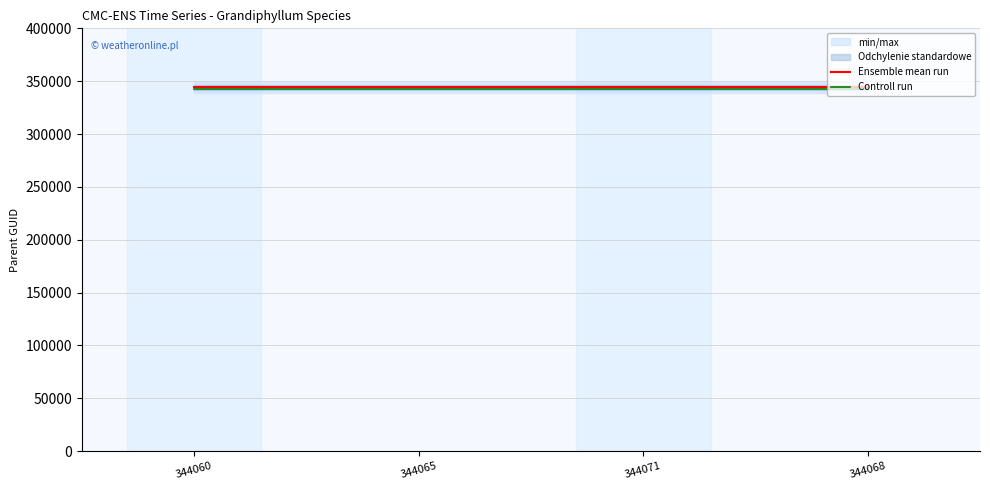

True or false: Controll run and Ensemble mean run cross at least once.

False